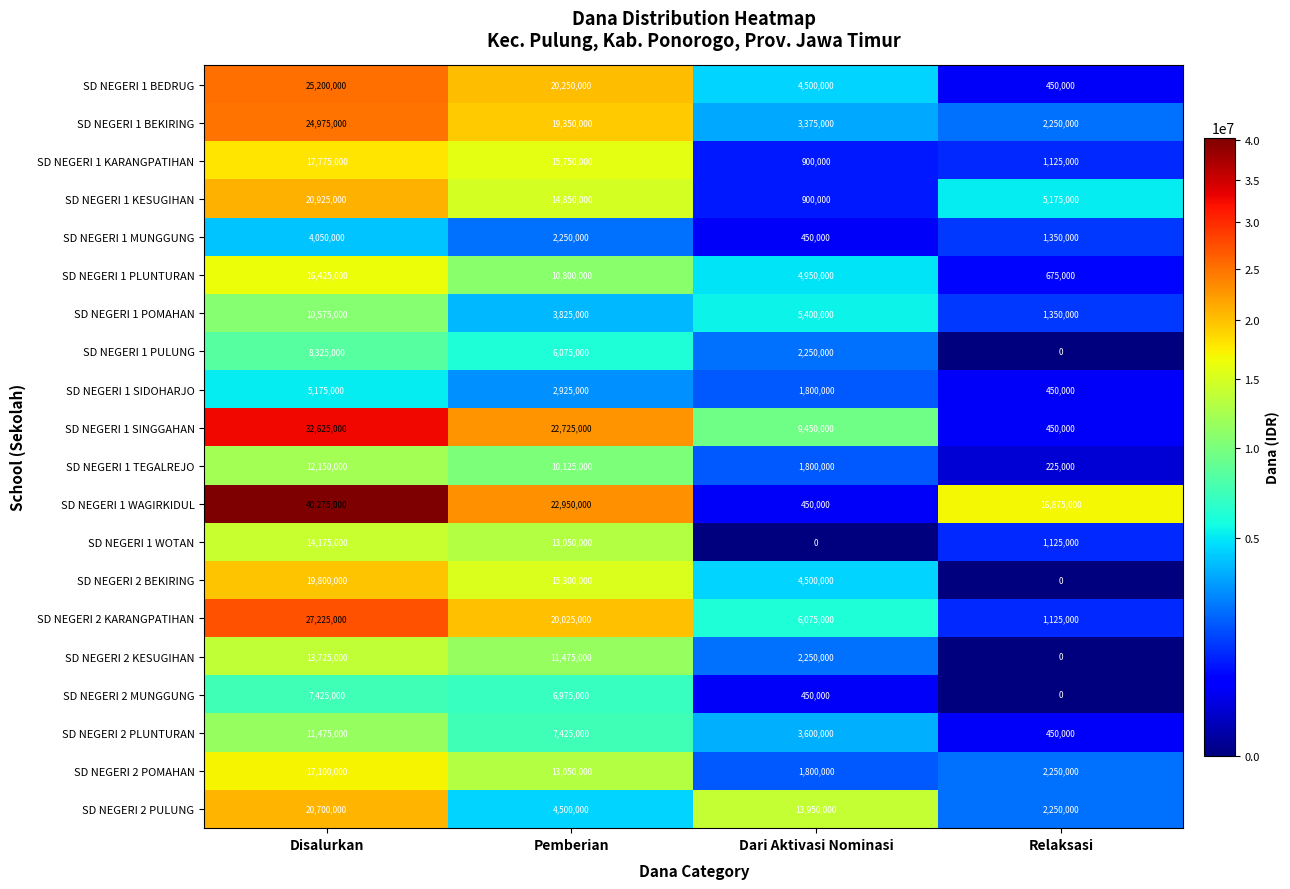

What is the difference between the maximum and minimum values in the SD NEGERI 1 POMAHAN series?

9225000